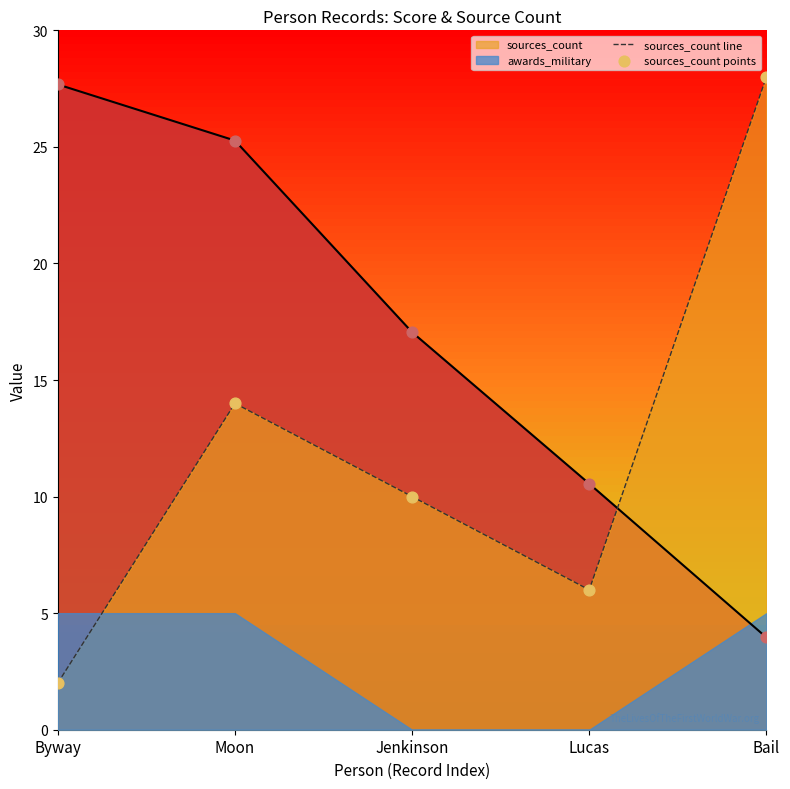

Which series contains the highest Y value?

sources_count line